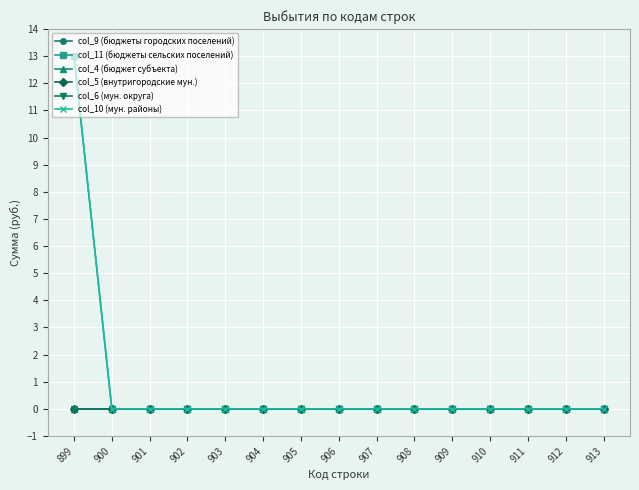

Reading left to right, transcribe all the data shown in this chart.

col_9 (бюджеты городских поселений): 0	0	0	0	0	0	0	0	0	0	0	0	0	0	0
col_11 (бюджеты сельских поселений): 13	0	0	0	0	0	0	0	0	0	0	0	0	0	0
col_4 (бюджет субъекта): 0	0	0	0	0	0	0	0	0	0	0	0	0	0	0
col_5 (внутригородские мун.): 0	0	0	0	0	0	0	0	0	0	0	0	0	0	0
col_6 (мун. округа): 0	0	0	0	0	0	0	0	0	0	0	0	0	0	0
col_10 (мун. районы): 13	0	0	0	0	0	0	0	0	0	0	0	0	0	0